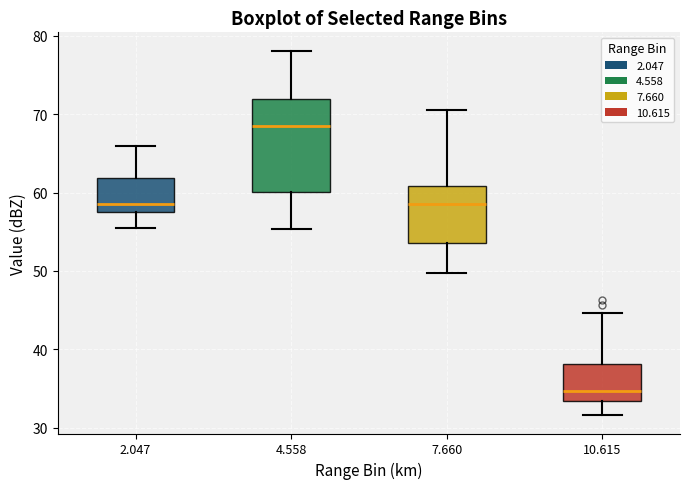

Reading left to right, transcribe this box plot: for each box, give where its median line is, the range the box spans, and where its two whiskers end, as read against the y-axis. The values are not printed on the chart, so give them approximately, as read against the axis.

2.047: median 59, box 58 to 62, whiskers 56 to 66
4.558: median 69, box 60 to 72, whiskers 55 to 78
7.660: median 59, box 54 to 61, whiskers 50 to 71
10.615: median 35, box 33 to 38, whiskers 32 to 45